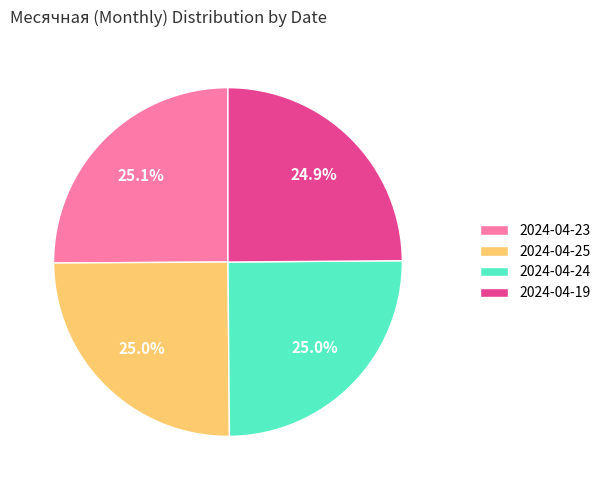

What percentage do 2024-04-25 and 2024-04-23 together represent?

50.1%